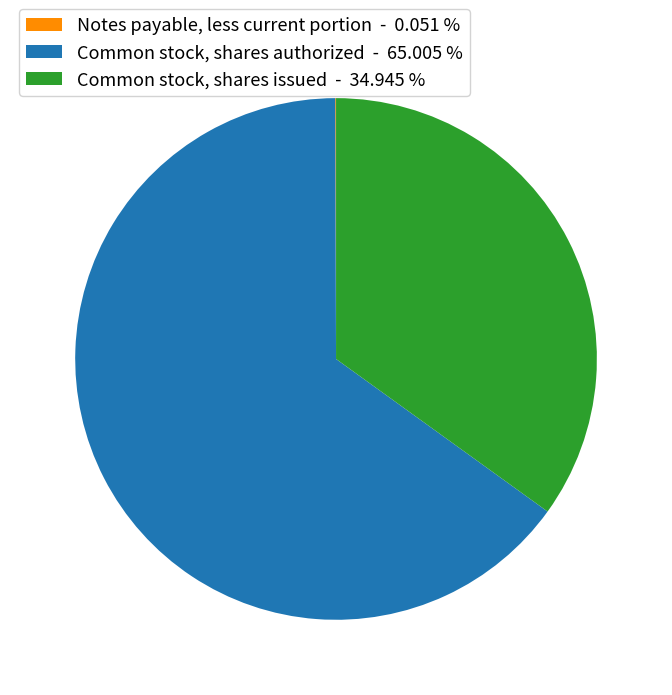

Is it true that Common stock, shares authorized is 65% of the pie?

True